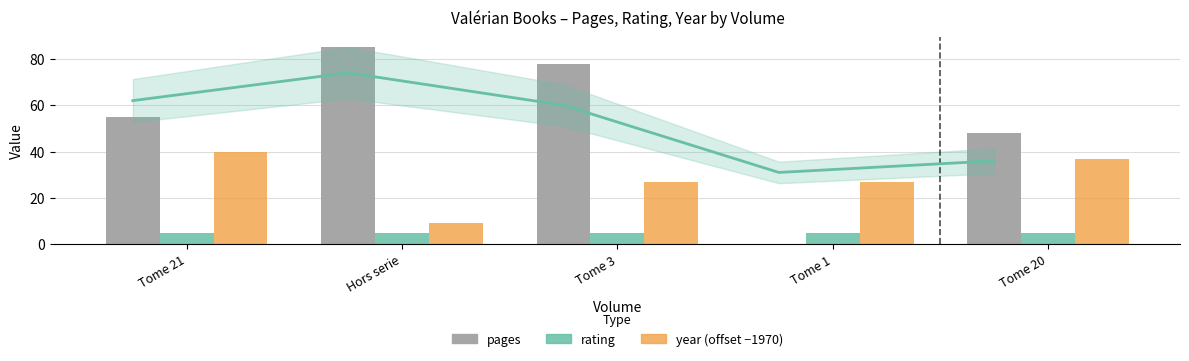

Reading left to right, extract all data points from this chart.

pages: Tome 21=55	Hors serie=85	Tome 3=78	Tome 1=0	Tome 20=48
rating: Tome 21=5	Hors serie=5	Tome 3=5	Tome 1=5	Tome 20=5
year (offset −1970): Tome 21=40	Hors serie=9	Tome 3=27	Tome 1=27	Tome 20=37